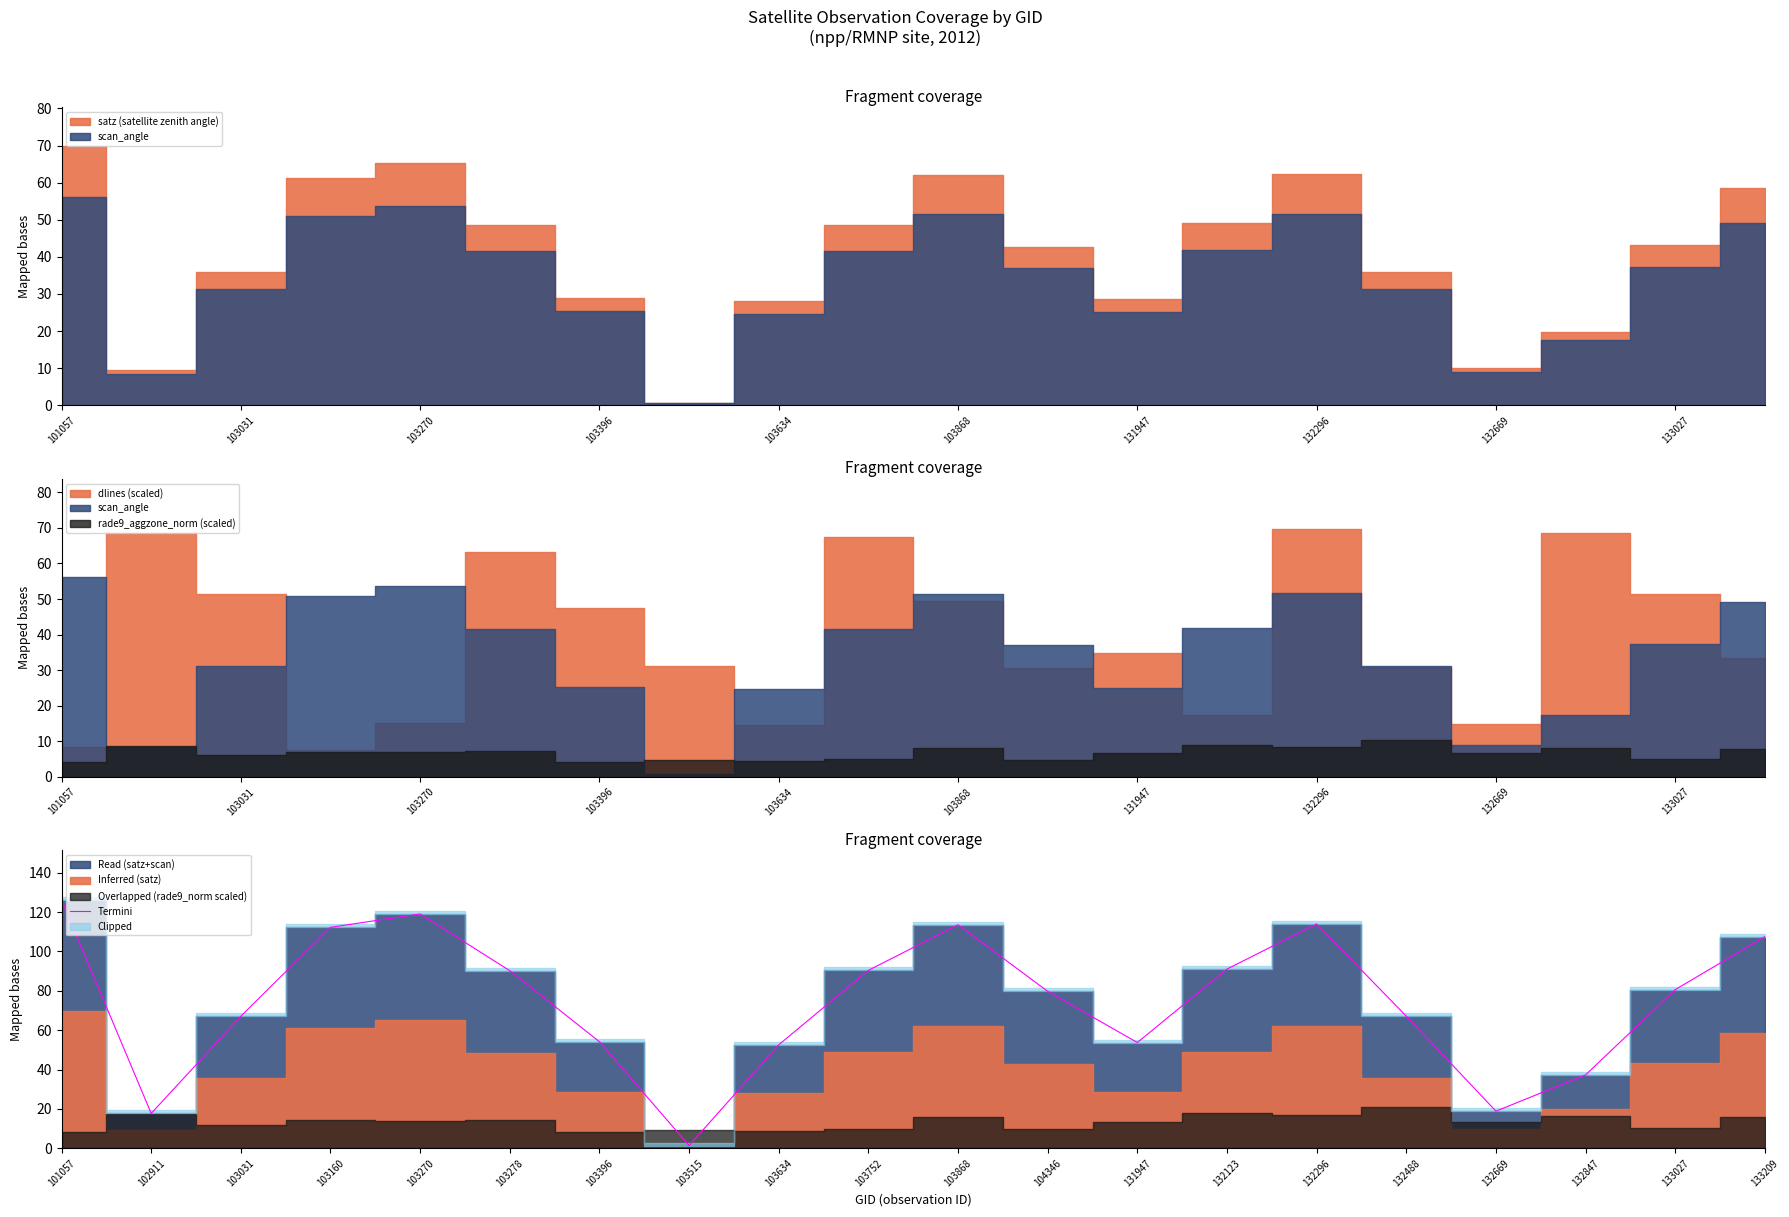

True or false: Termini has a value of 20.7 at 131947.

False